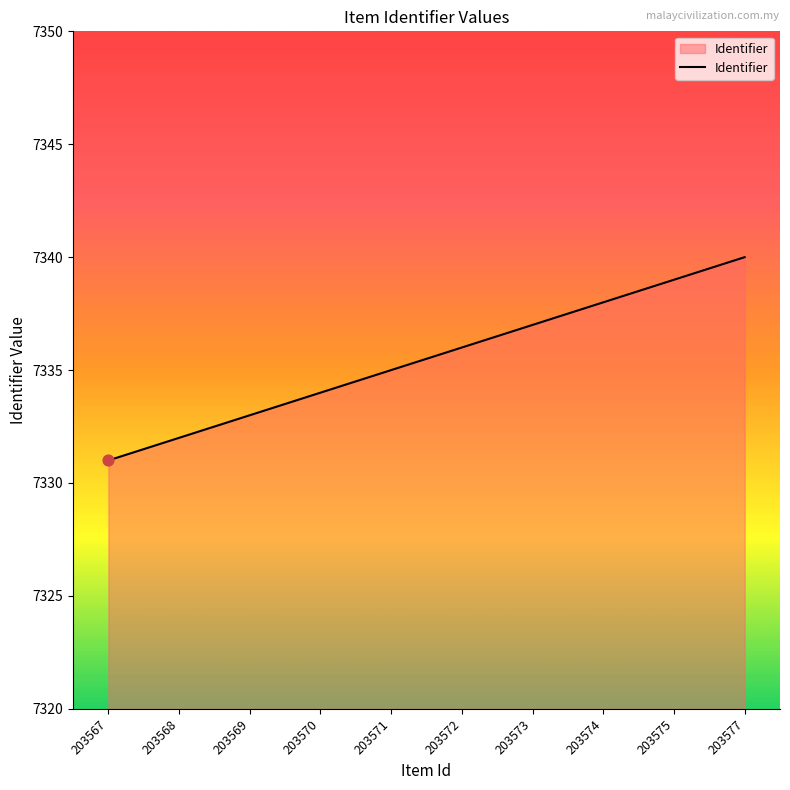

Which has a higher value, 203568 or 203573?

203573